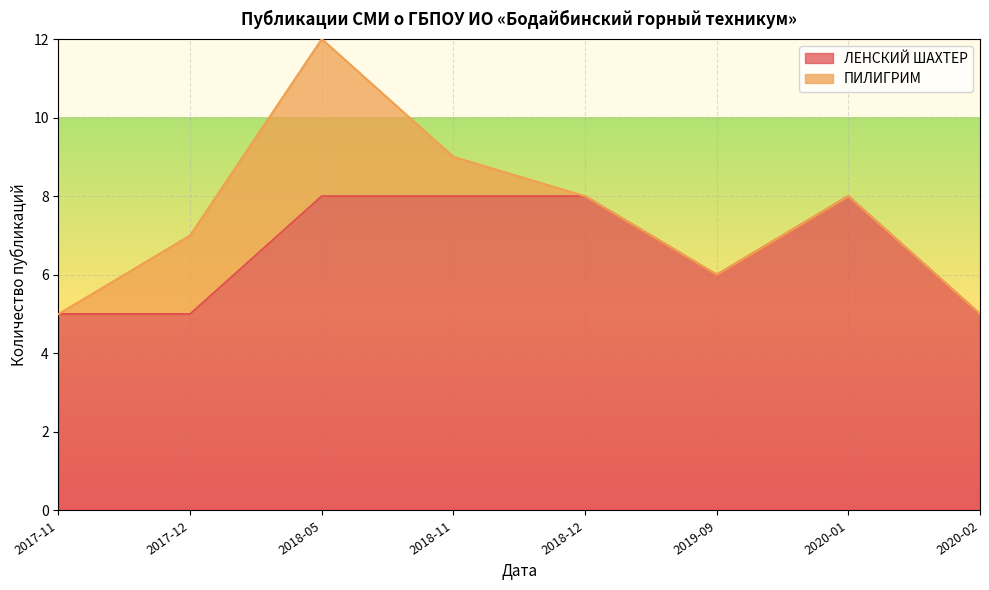

How many data points does each series have?

8